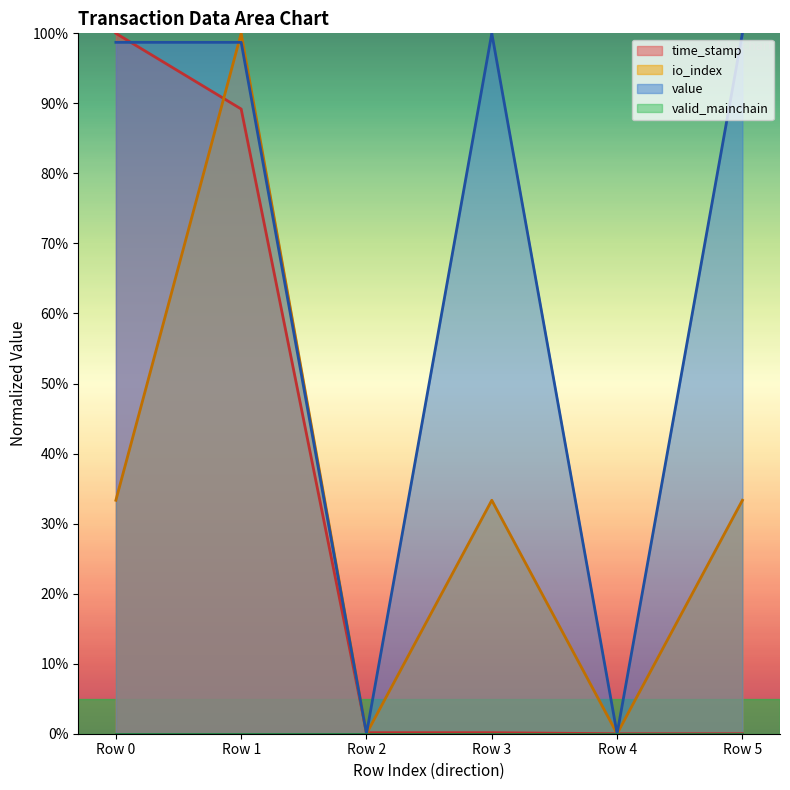

Is it true that time_stamp equals 100.0 at Row 0?

True